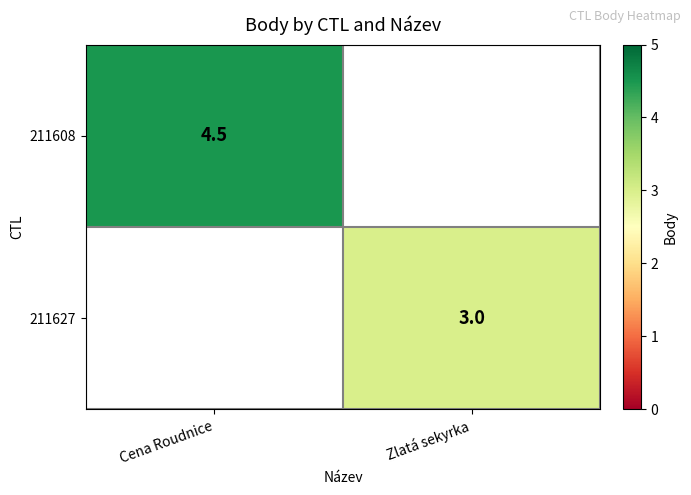

True or false: 211627 has a value of 4.6 at Zlatá sekyrka.

False